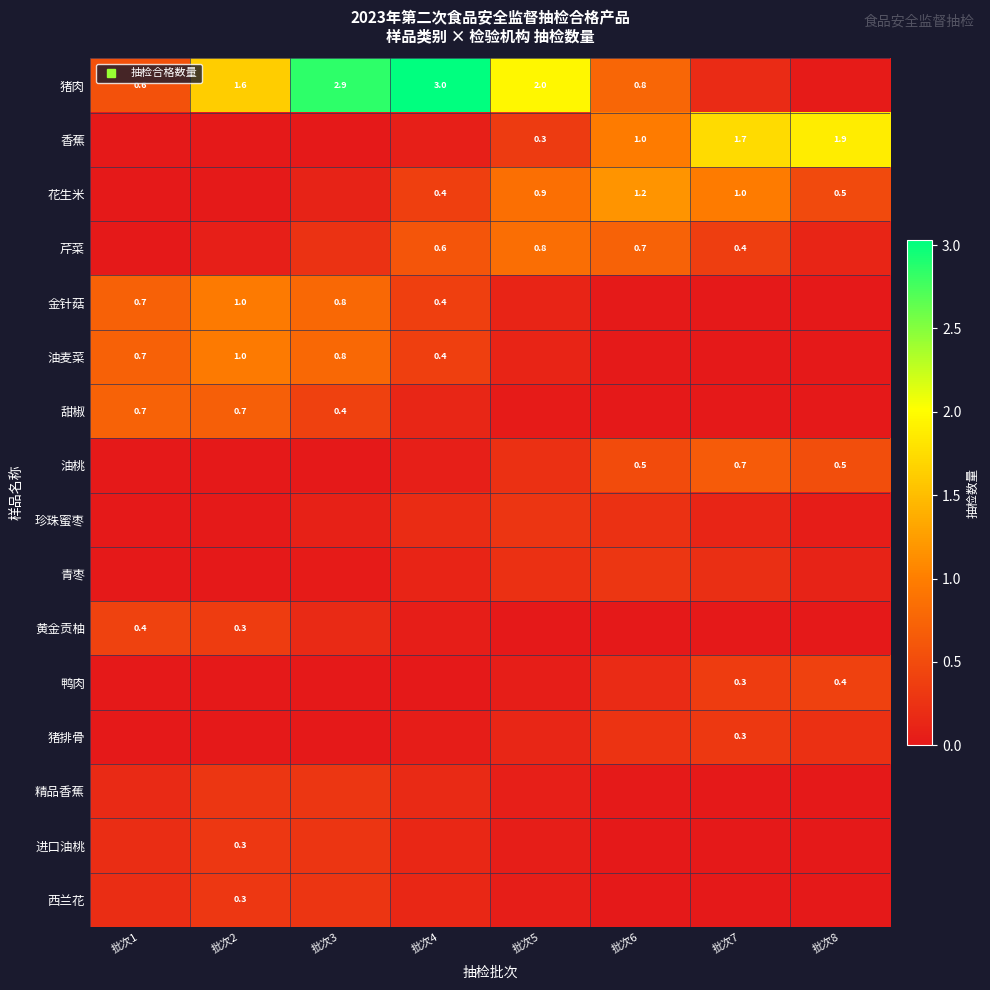

What is the maximum value for 花生米?

1.2